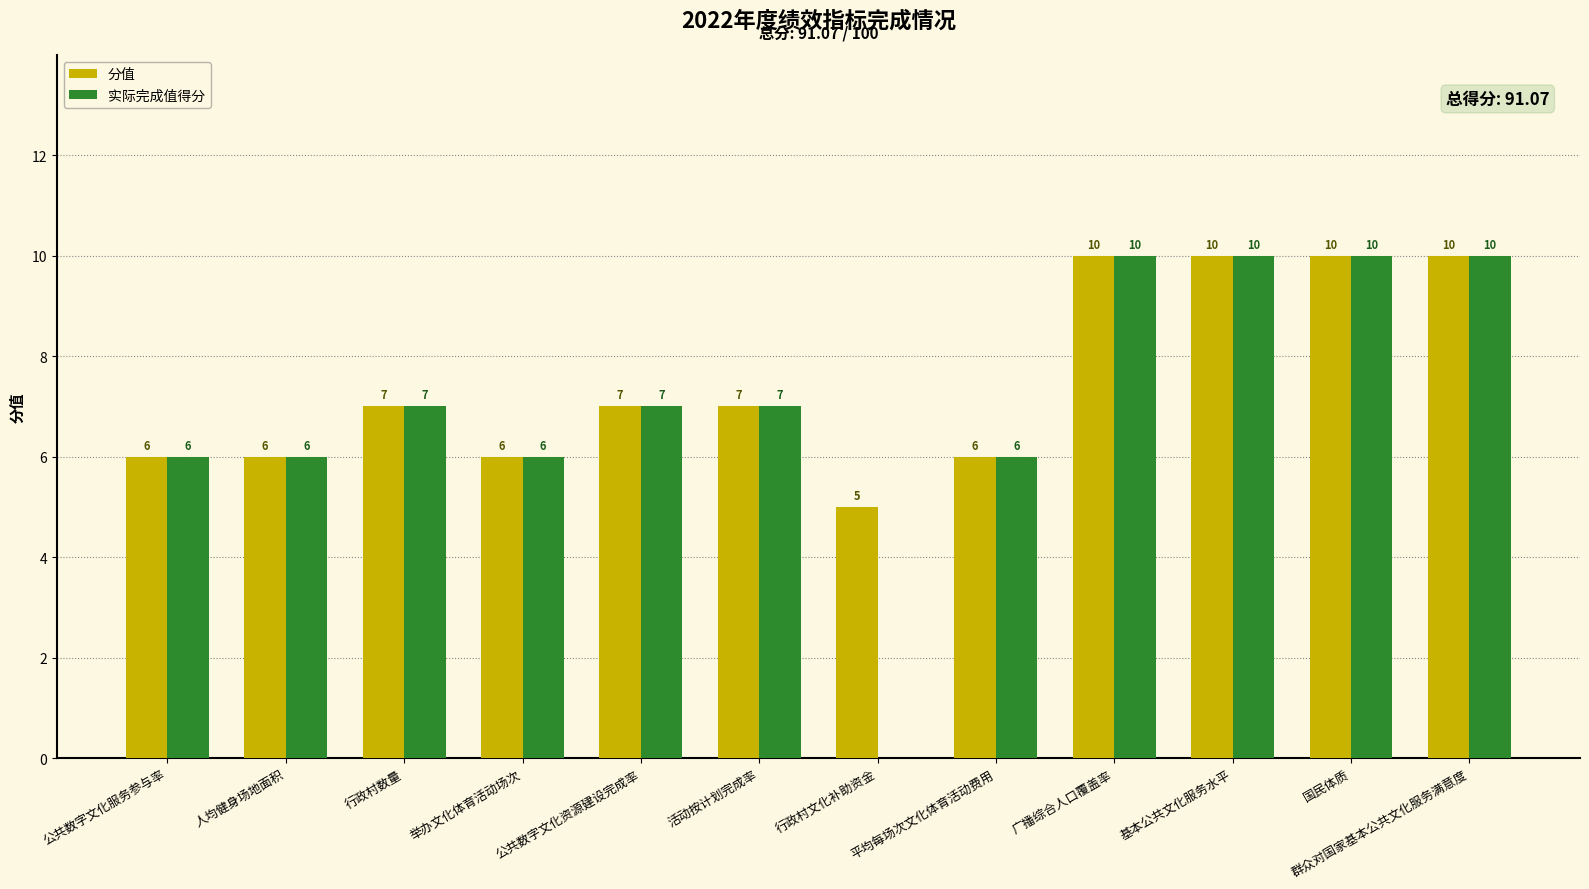

What is the sum of the 分值 values at 人均健身场地面积 and 行政村数量?

13